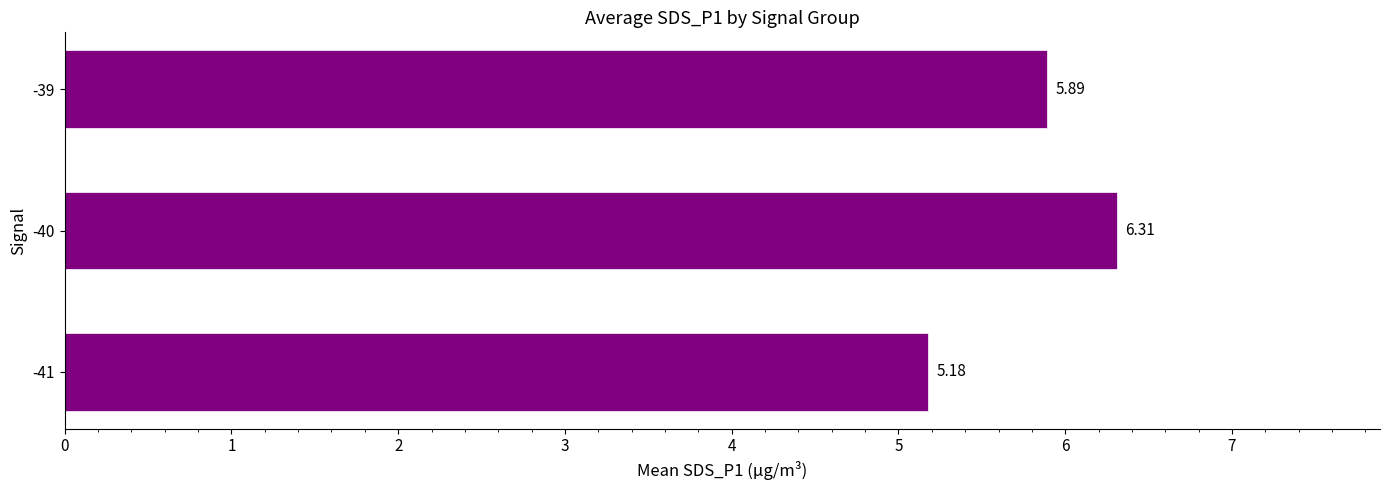

What is the maximum value shown in the chart?

6.3